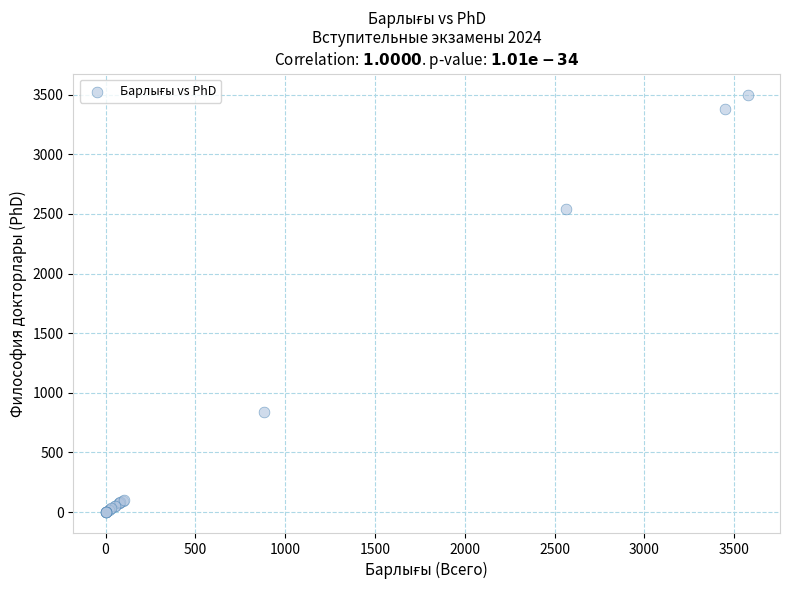

What Y value in the scatter plot is closest to 1750?

2541.0